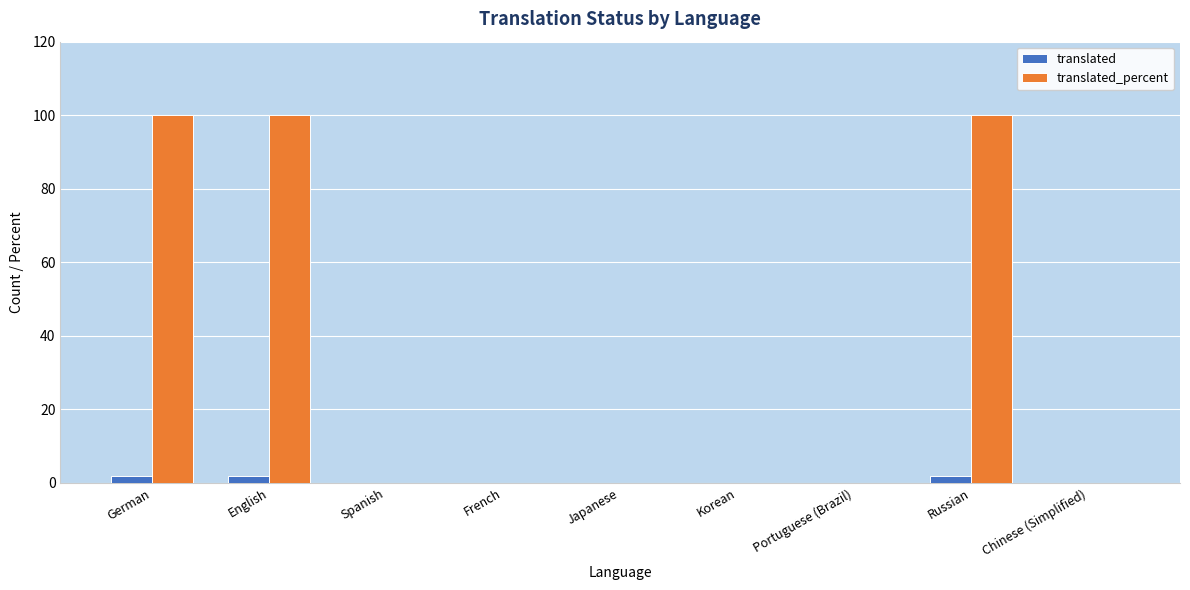

Reading left to right, extract all data points from this chart.

translated: German=2	English=2	Spanish=0	French=0	Japanese=0	Korean=0	Portuguese (Brazil)=0	Russian=2	Chinese (Simplified)=0
translated_percent: German=100	English=100	Spanish=0	French=0	Japanese=0	Korean=0	Portuguese (Brazil)=0	Russian=100	Chinese (Simplified)=0